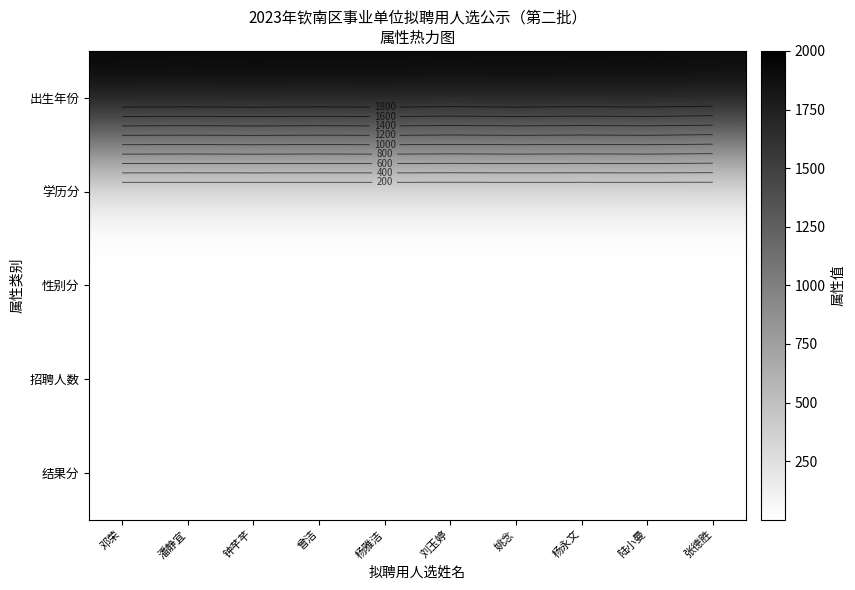

Which series has the widest spread of values?

出生年份